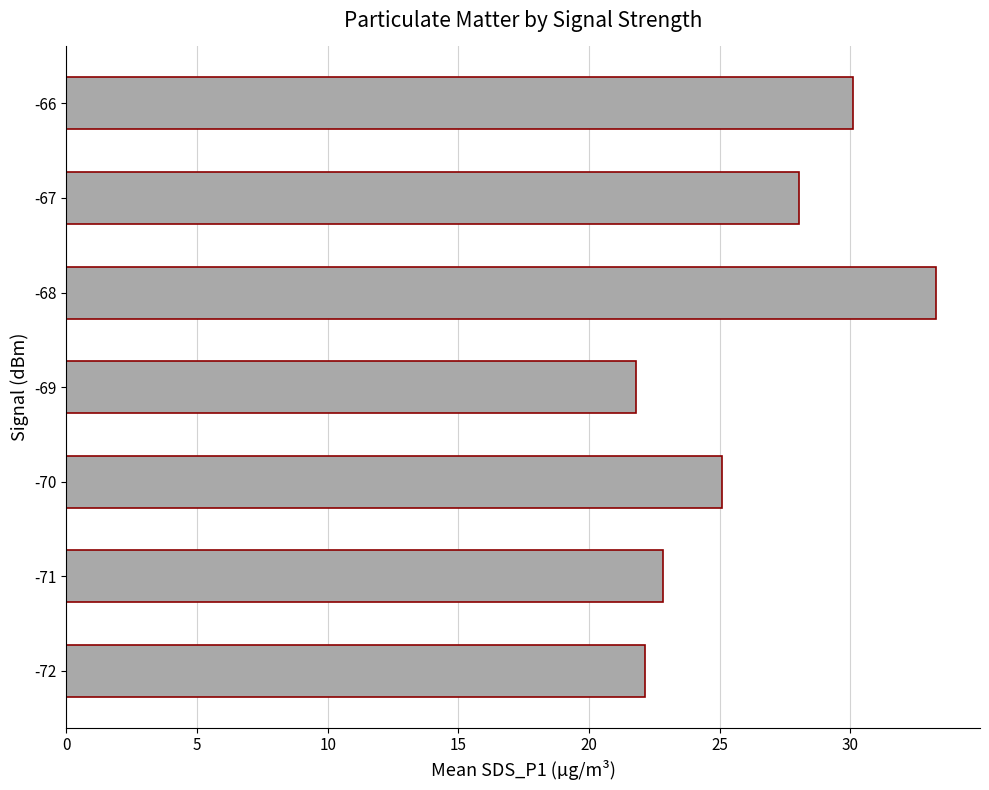

How many data points does each series have?

7